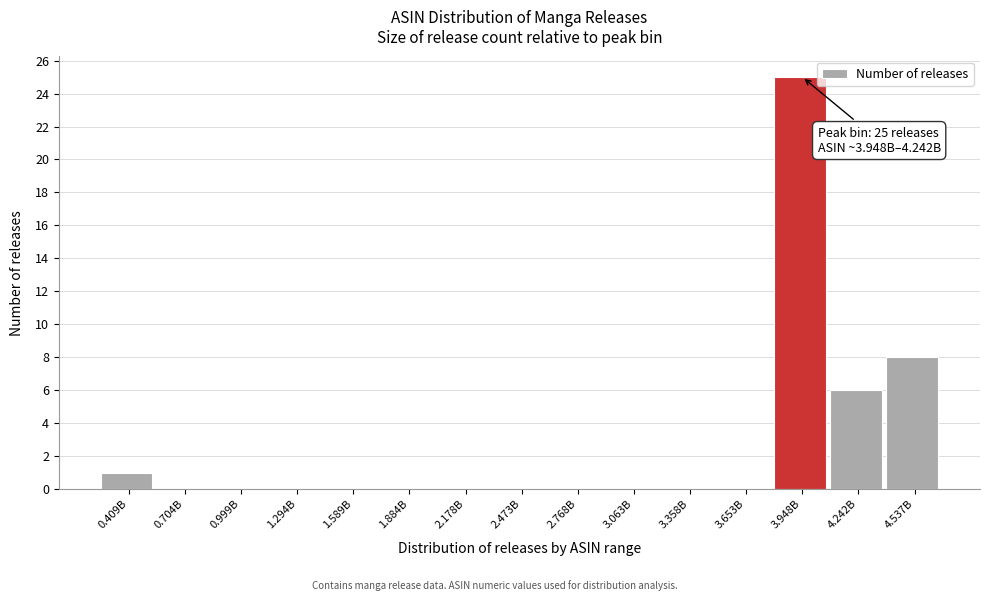

Reading right to left, what are all the values shown in this chart?

4.537B=8	4.242B=6	3.948B=25	3.653B=0	3.358B=0	3.063B=0	2.768B=0	2.473B=0	2.178B=0	1.884B=0	1.589B=0	1.294B=0	0.999B=0	0.704B=0	0.409B=1